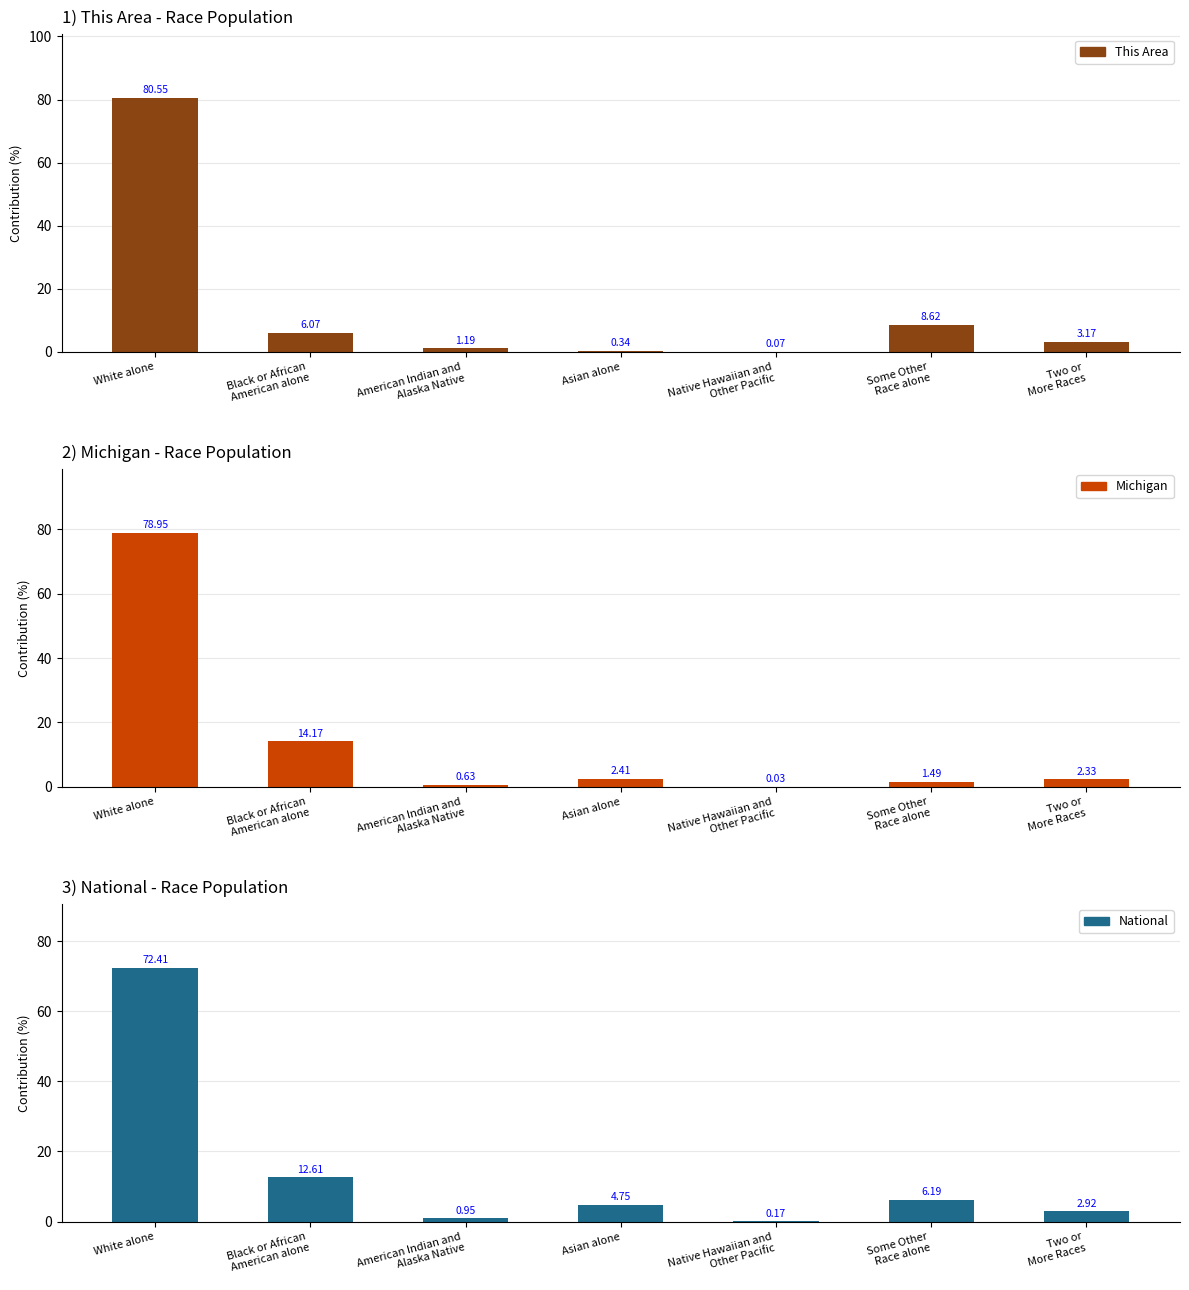

Reading left to right, list all the values displayed in this chart.

This Area: 80.5	6.1	1.2	0.3	0.1	8.6	3.2
Michigan: 78.9	14.2	0.6	2.4	0.0	1.5	2.3
National: 72.4	12.6	0.9	4.8	0.2	6.2	2.9